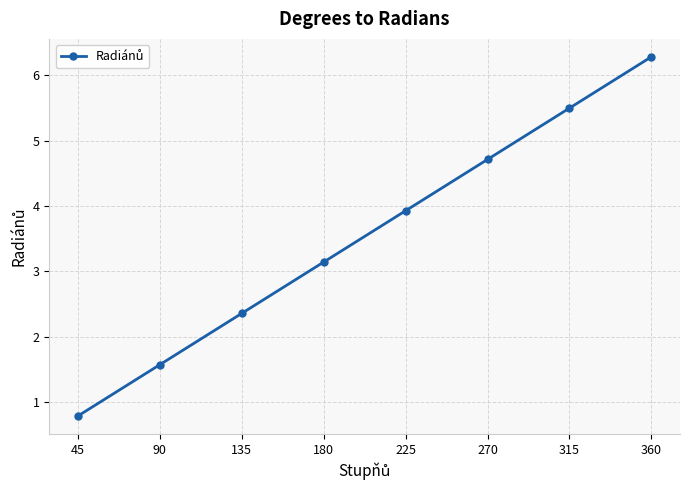

Reading left to right, what are all the values shown in this chart?

45=0.8	90=1.6	135=2.4	180=3.1	225=3.9	270=4.7	315=5.5	360=6.3